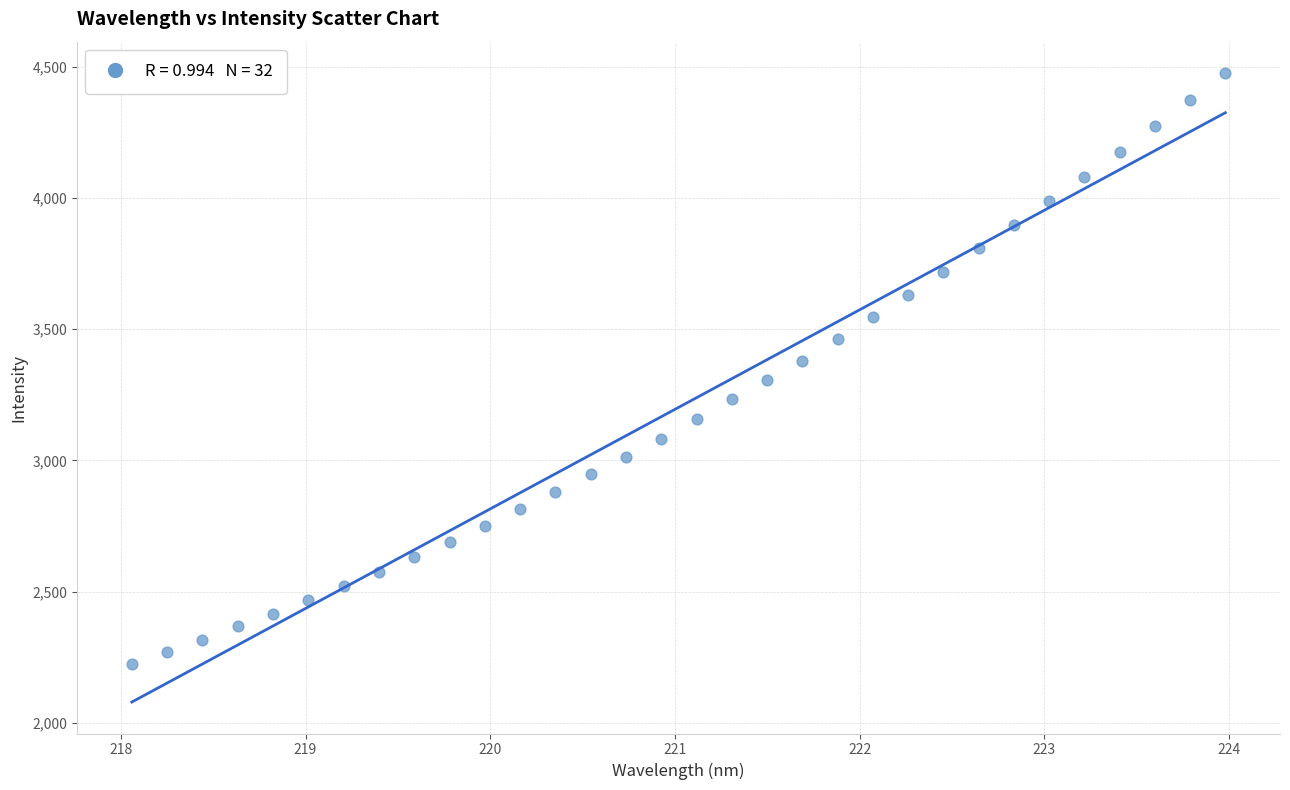

What is the range of X values (max minus min)?

5.9